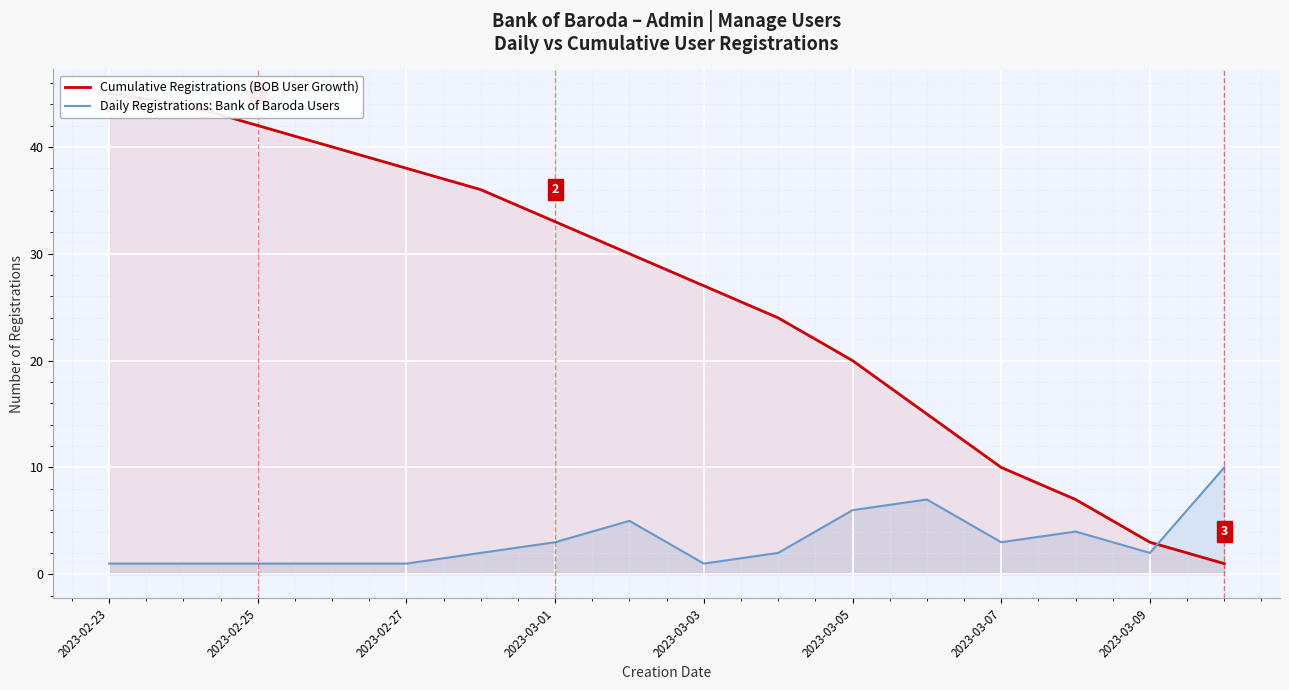

Which series has the largest total across all categories?

Cumulative Registrations (BOB User Growth)